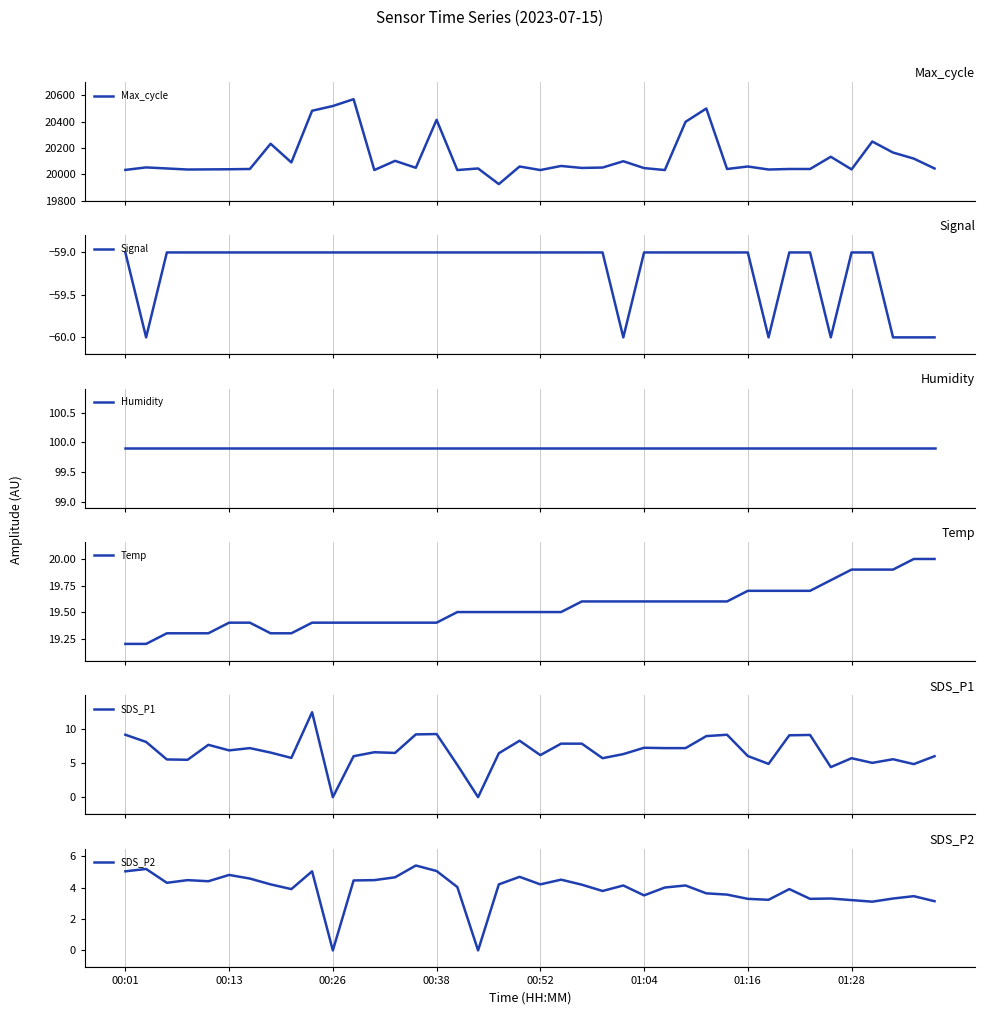

The value of SDS_P2 at 01:16 is 5.4. True or false?

False